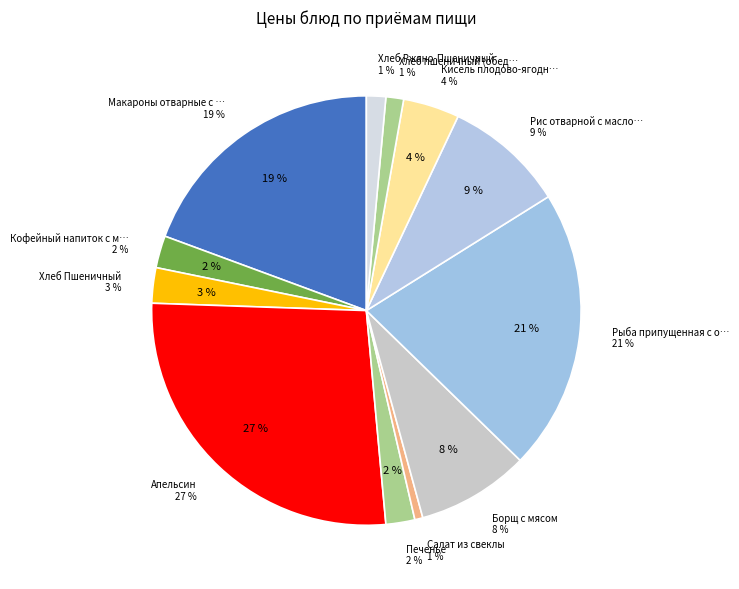

The Печенье slice represents 1% of the pie. True or false?

False